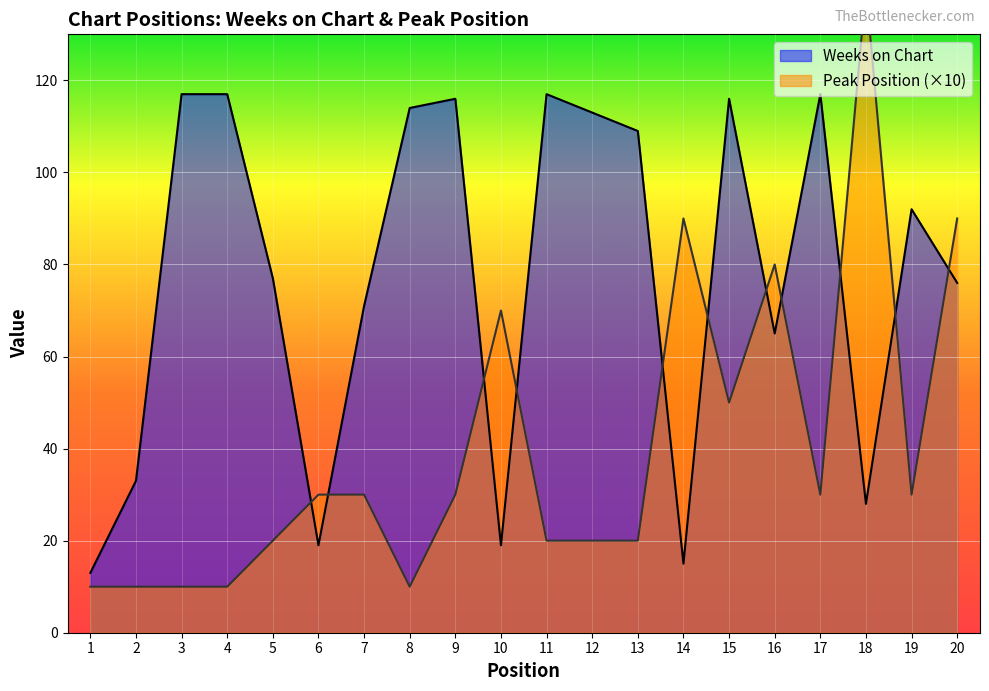

Which series has the largest total across all categories?

Weeks on Chart